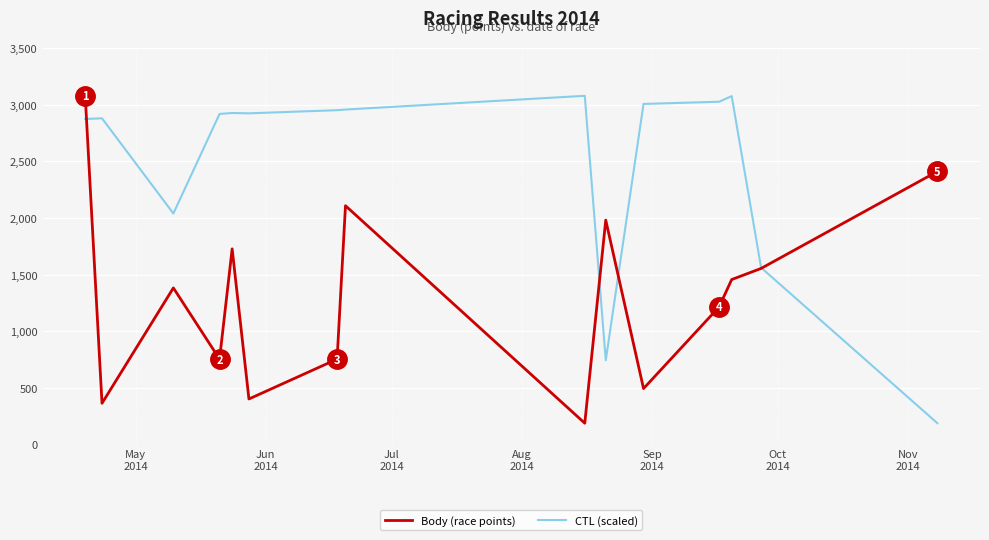

Rank the series by their average value, from lowest to highest.

Body (race points), CTL (scaled)